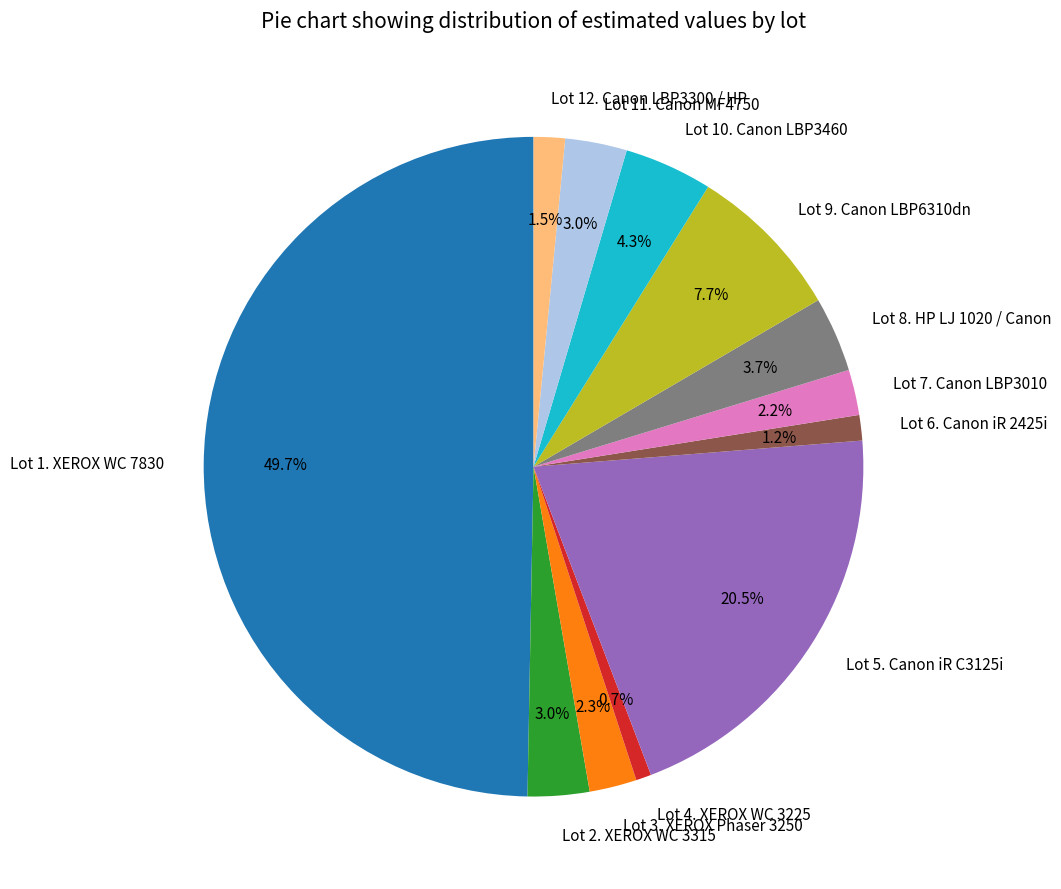

To the nearest percent, what percentage of the pie is Lot 4. XEROX WC 3225?

1%